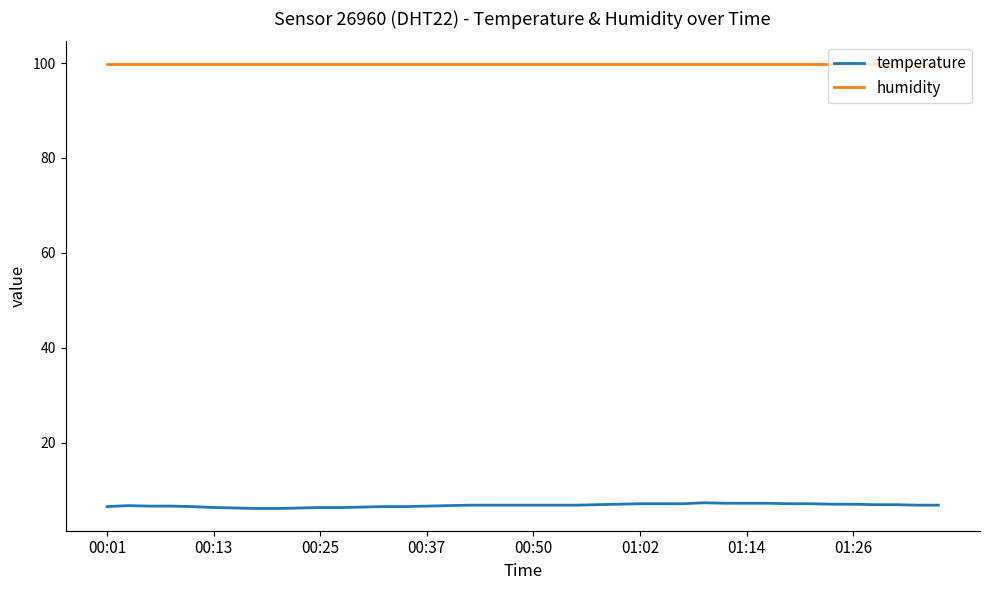

Rank the series by their average value, from lowest to highest.

temperature, humidity